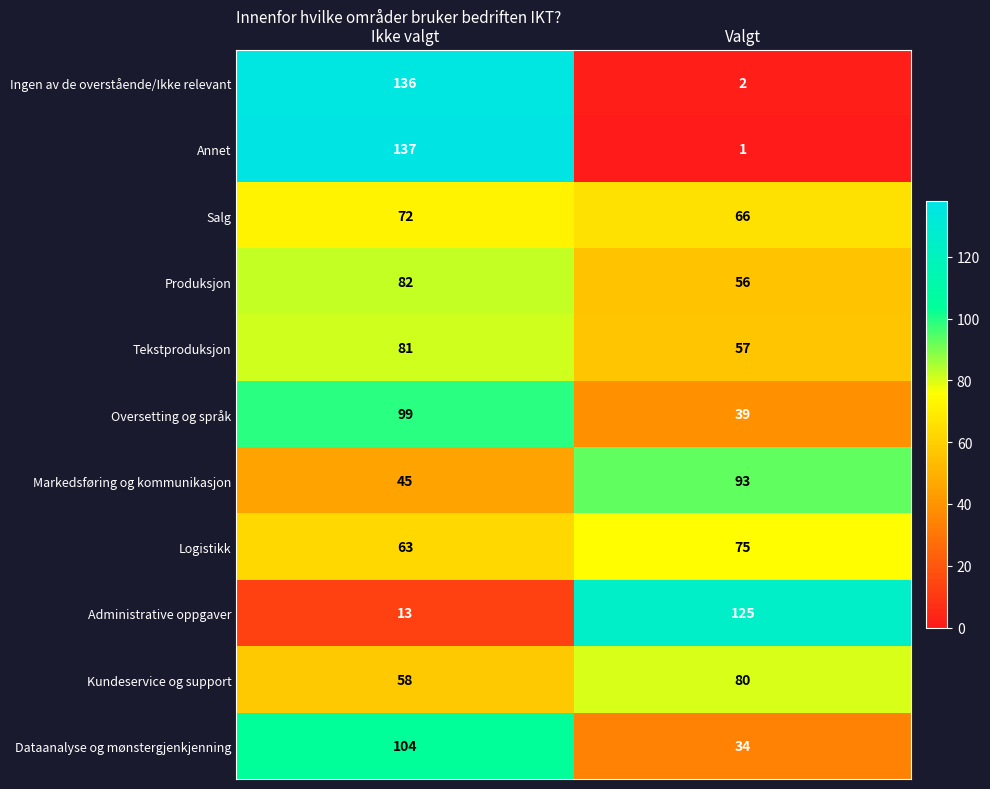

Reading left to right, extract all data points from this chart.

Ingen av de overstående/Ikke relevant: Ikke valgt=136	Valgt=2
Annet: Ikke valgt=137	Valgt=1
Salg: Ikke valgt=72	Valgt=66
Produksjon: Ikke valgt=82	Valgt=56
Tekstproduksjon: Ikke valgt=81	Valgt=57
Oversetting og språk: Ikke valgt=99	Valgt=39
Markedsføring og kommunikasjon: Ikke valgt=45	Valgt=93
Logistikk: Ikke valgt=63	Valgt=75
Administrative oppgaver: Ikke valgt=13	Valgt=125
Kundeservice og support: Ikke valgt=58	Valgt=80
Dataanalyse og mønstergjenkjenning: Ikke valgt=104	Valgt=34